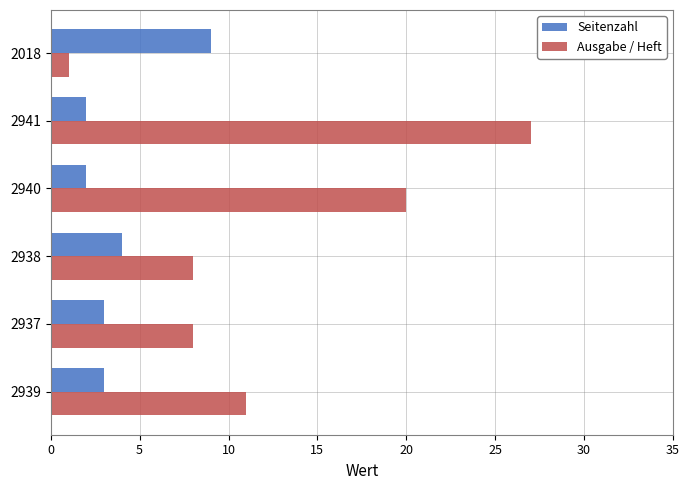

How many Seitenzahl values are between 2 and 4?

5